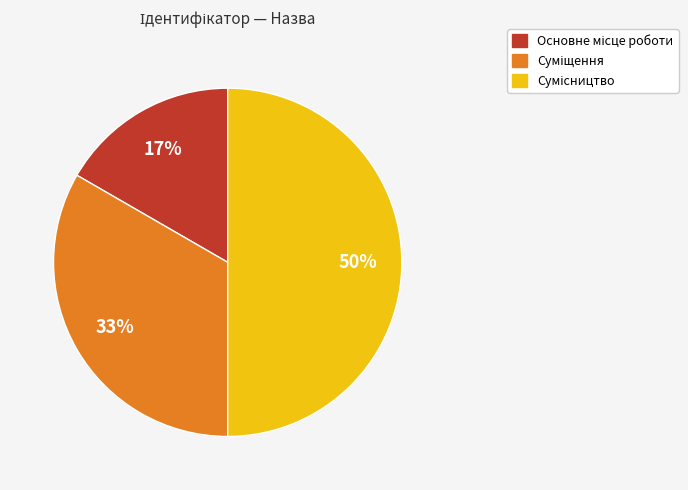

To the nearest percent, what is the difference between the largest and smallest slice percentages?

33%